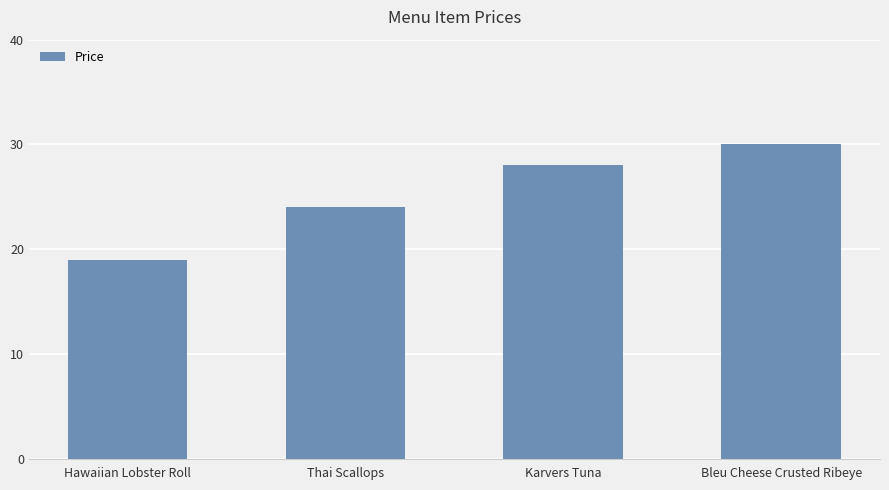

Reading left to right, list all the values displayed in this chart.

Hawaiian Lobster Roll=19	Thai Scallops=24	Karvers Tuna=28	Bleu Cheese Crusted Ribeye=30